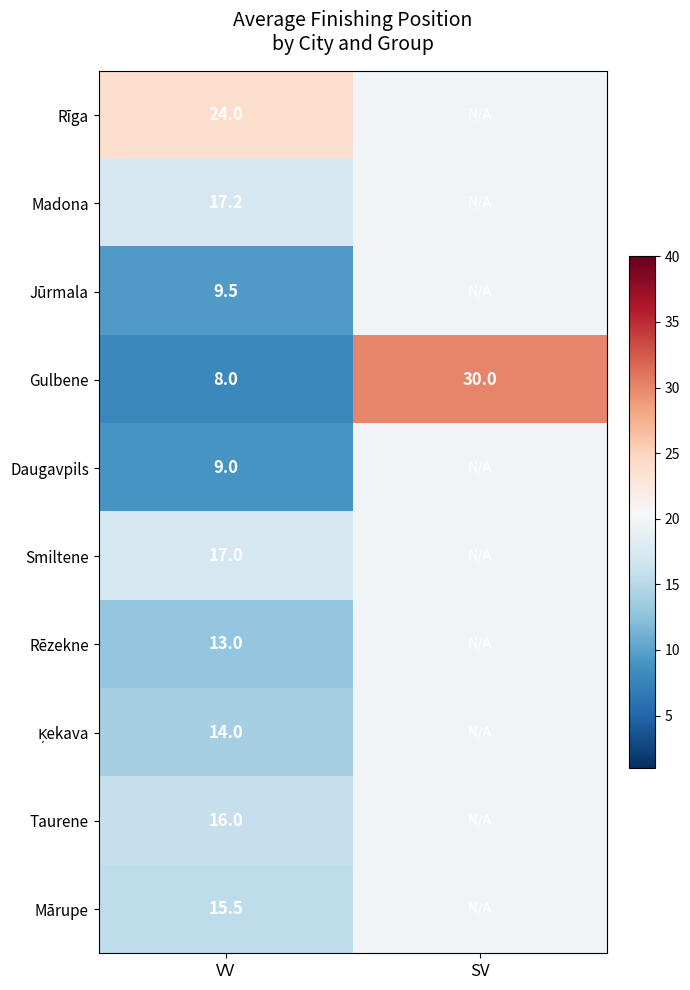

What is the total value across all series at VV?

143.2